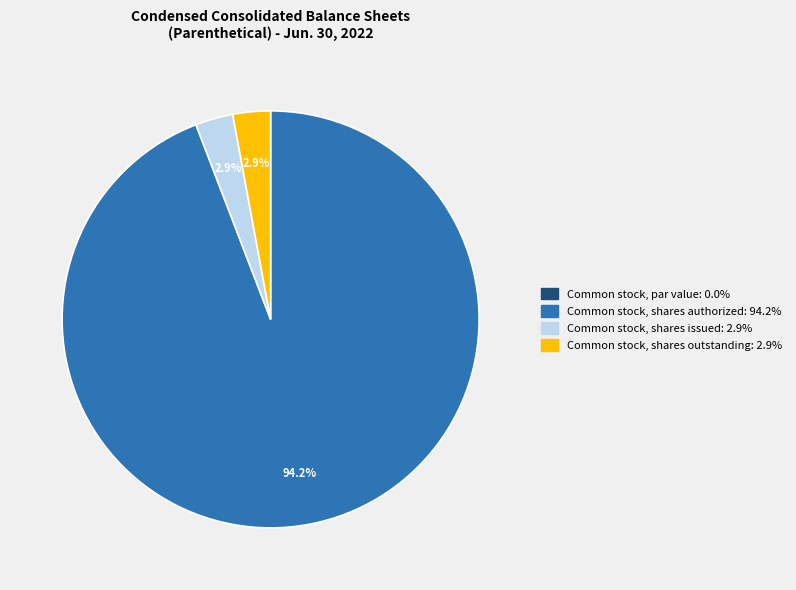

Does any single category account for the majority?

Yes